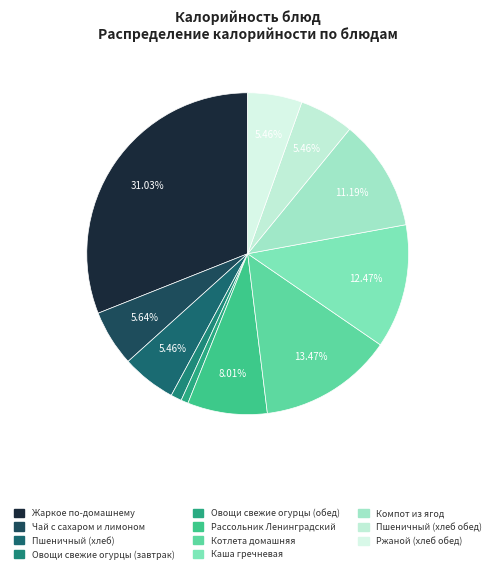

Is it true that Овощи свежие огурцы (обед) is 1% of the pie?

True